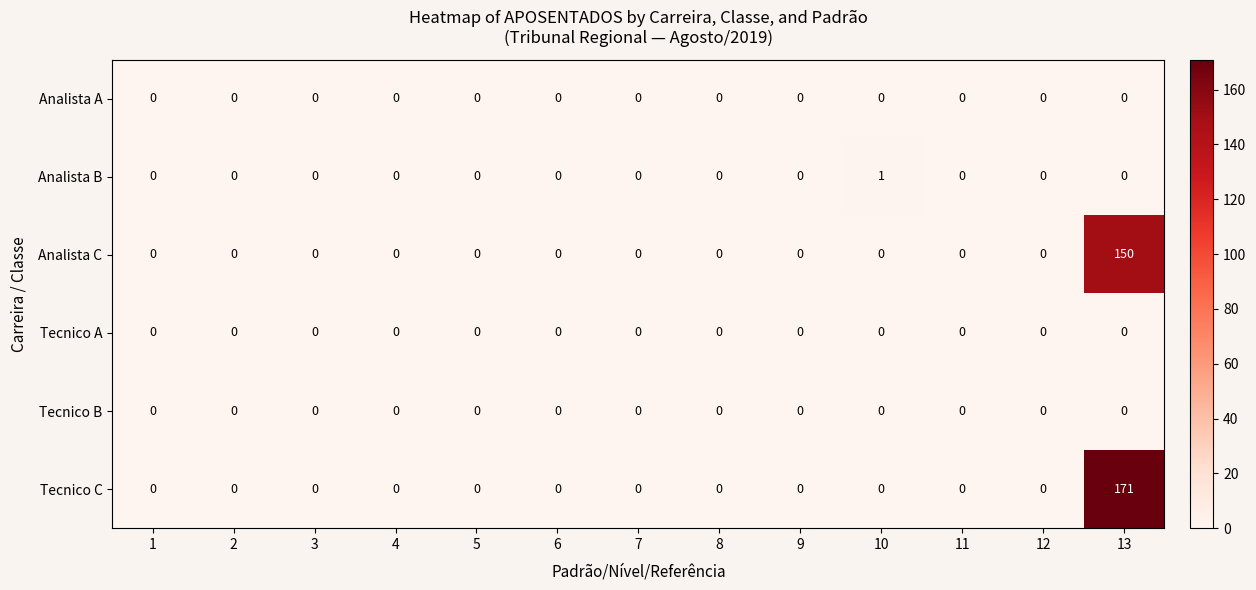

At which category is the sum across all series the highest?

13